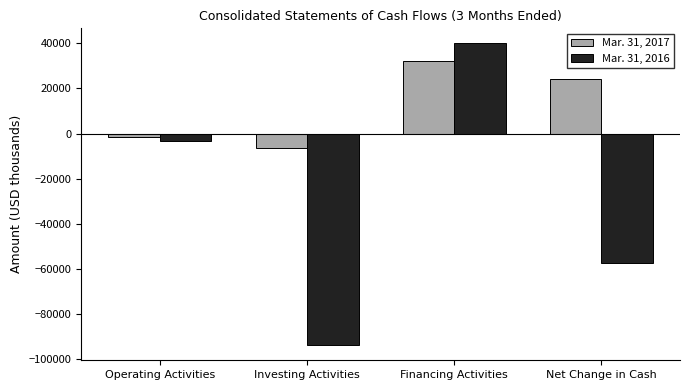

Reading left to right, what are all the values shown in this chart?

Mar. 31, 2017: Operating Activities=-1466	Investing Activities=-6581	Financing Activities=31992	Net Change in Cash=23945
Mar. 31, 2016: Operating Activities=-3447	Investing Activities=-93669	Financing Activities=39865	Net Change in Cash=-57251